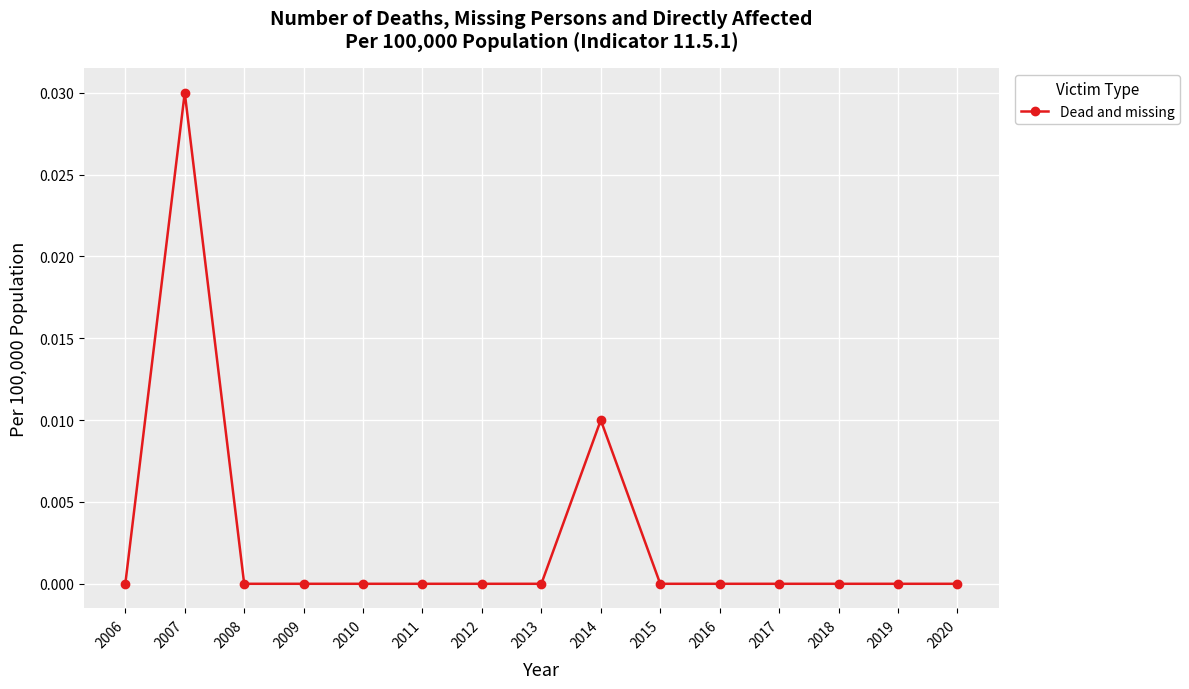

Is it true that the value at 2020 is 0.0?

True